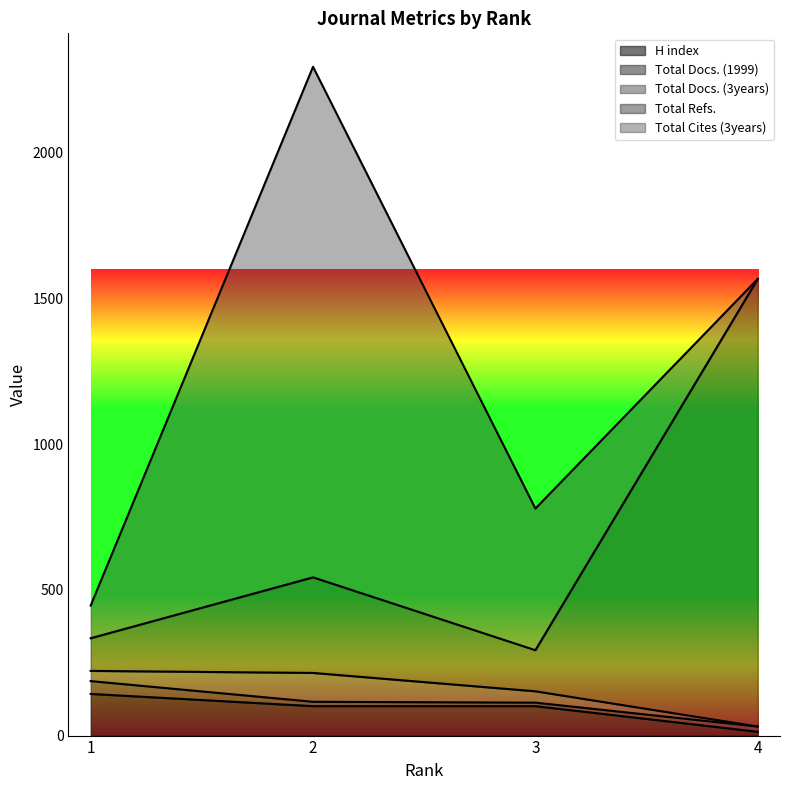

Between 4 and 2, which is larger?

2